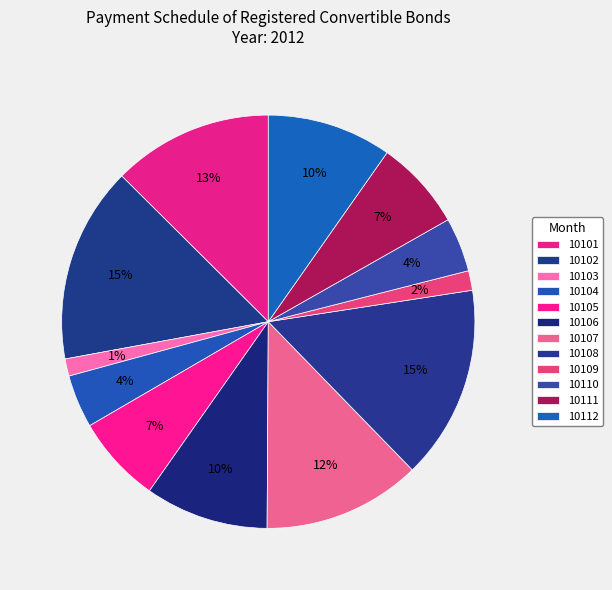

Which category has the smallest portion of the pie?

10103